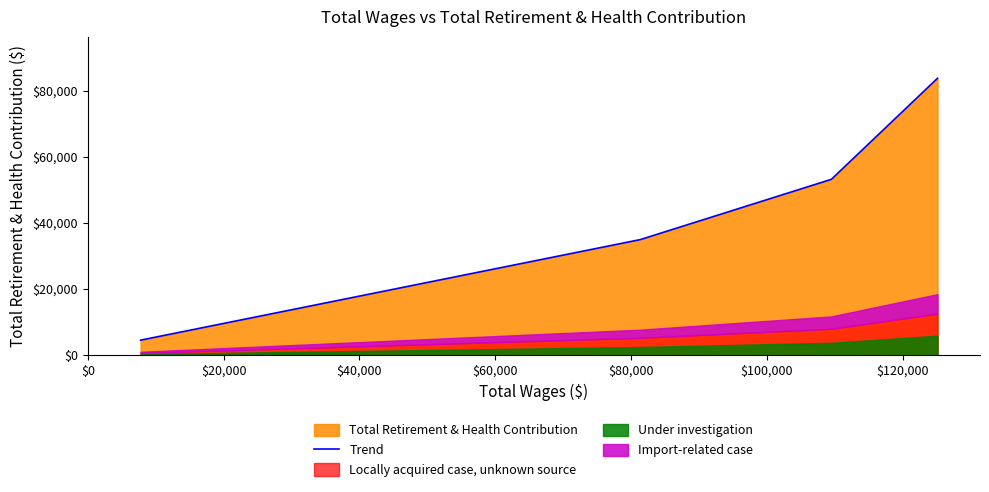

How many values exceed 53165?

1